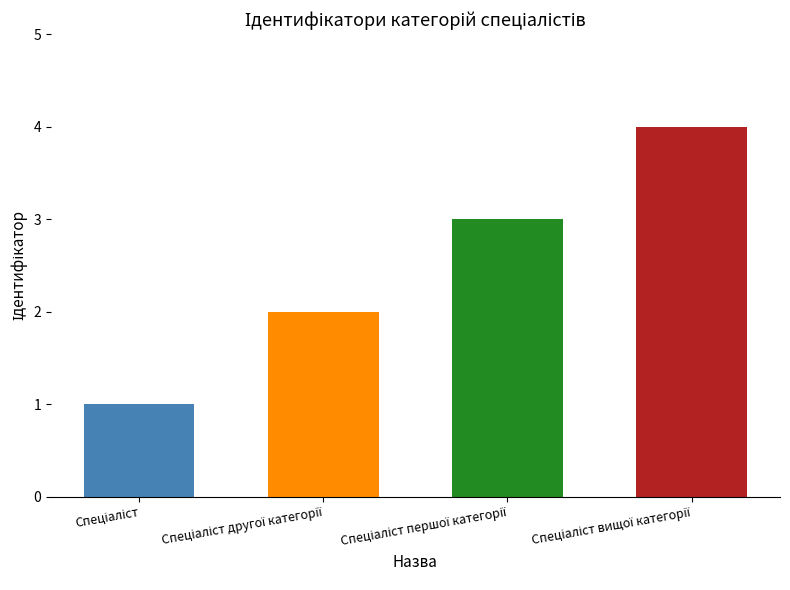

What is the sum of all values?

10